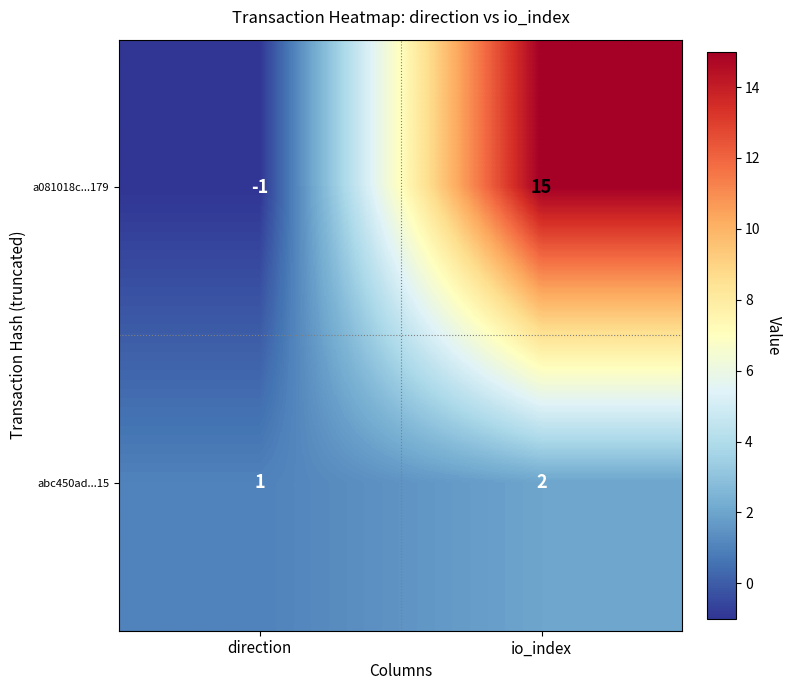

True or false: a081018c...179 has a value of 21 at io_index.

False